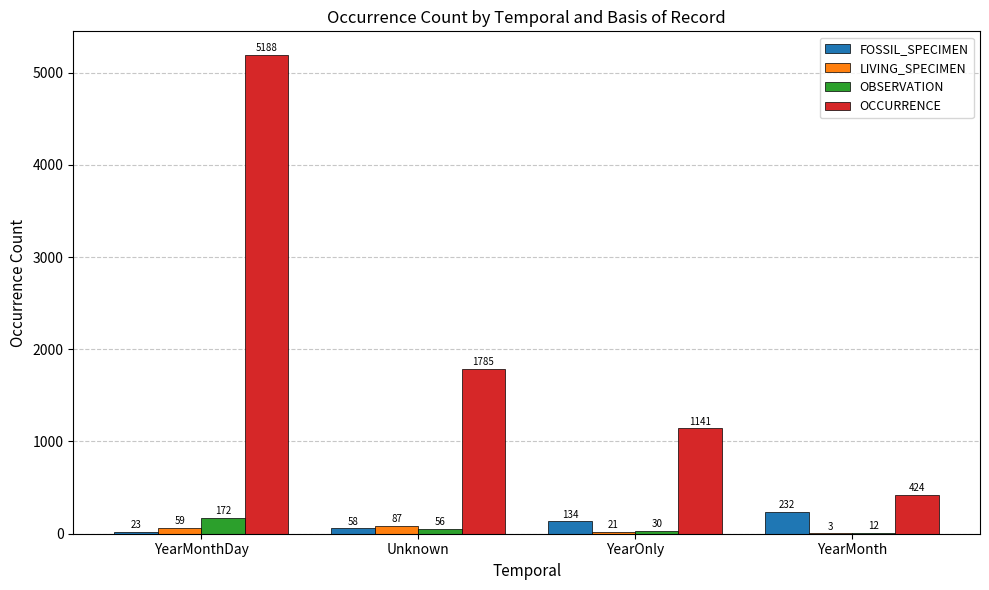

What is the total value across all series at YearMonthDay?

5442